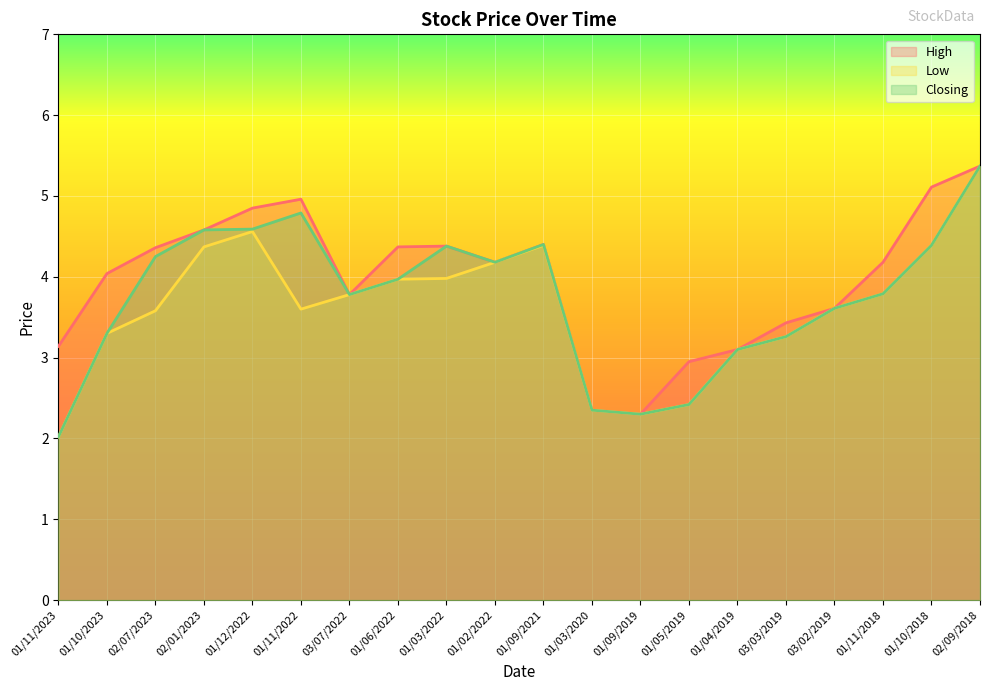

Where is the first local minimum for Closing?

03/07/2022